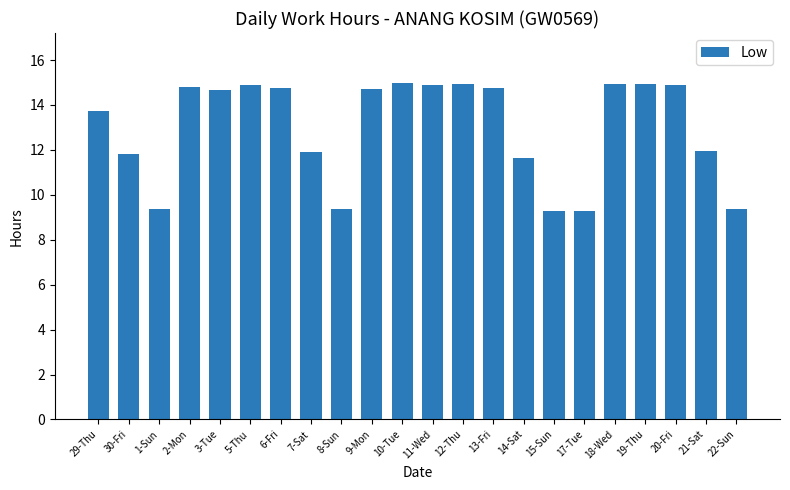

Approximately how many times larger is the value at 29-Thu compared to 22-Sun?

1.5